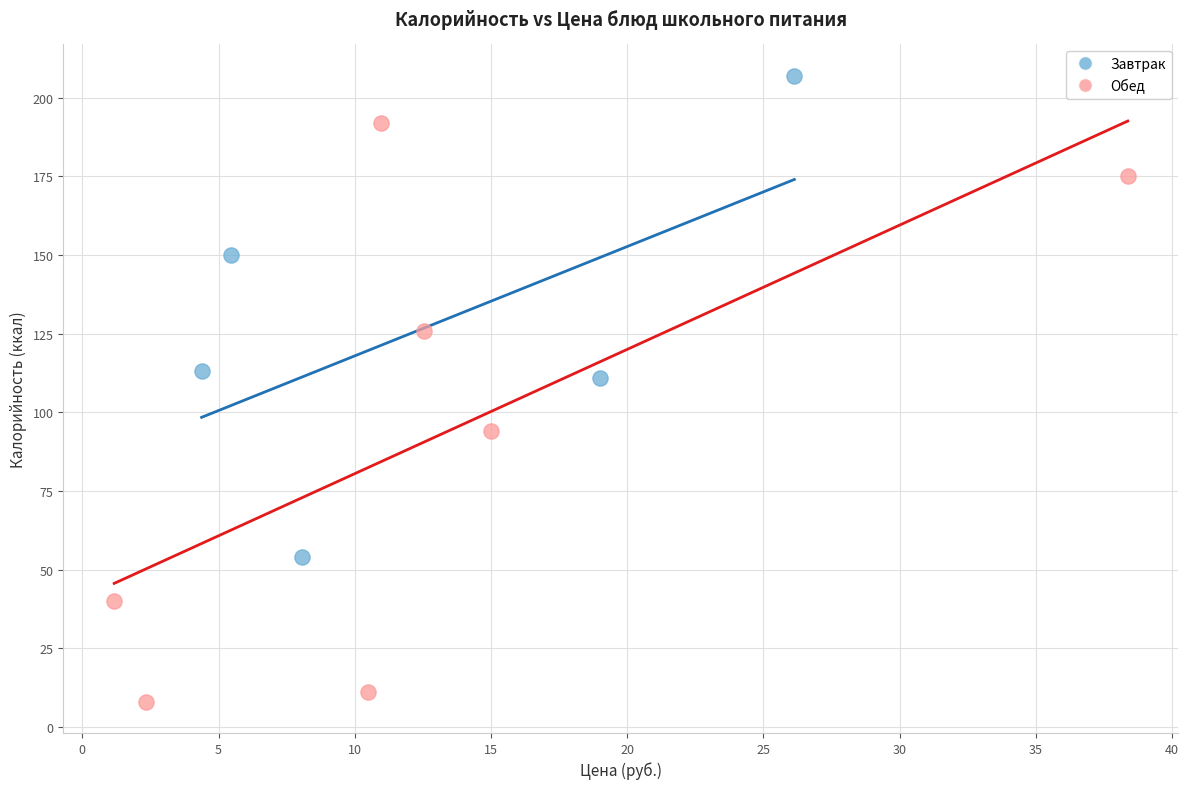

Which series has the largest Y range (max minus min)?

Обед